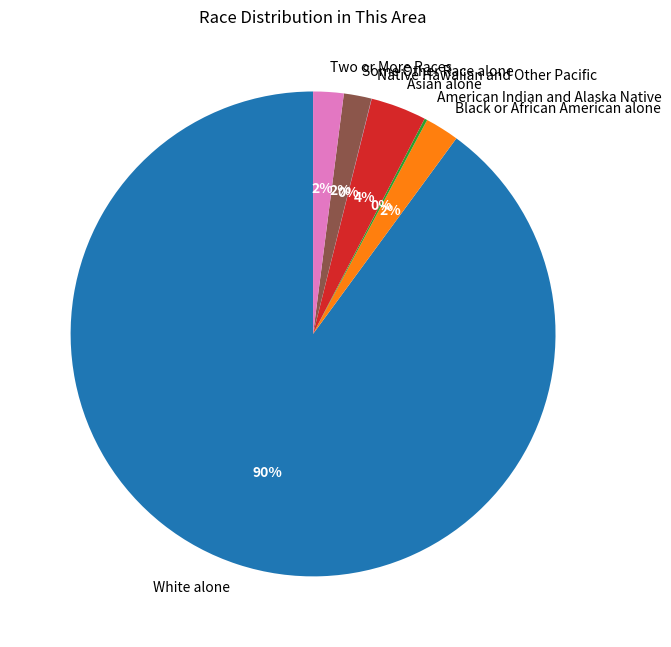

Which category accounts for the majority?

White alone